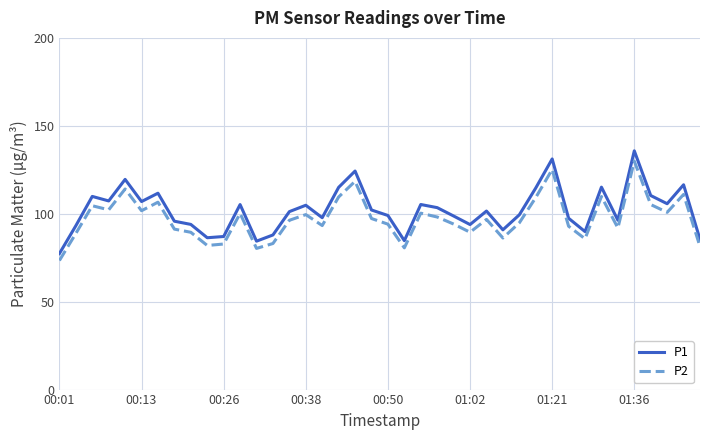

What is the maximum value shown in the chart?

135.8